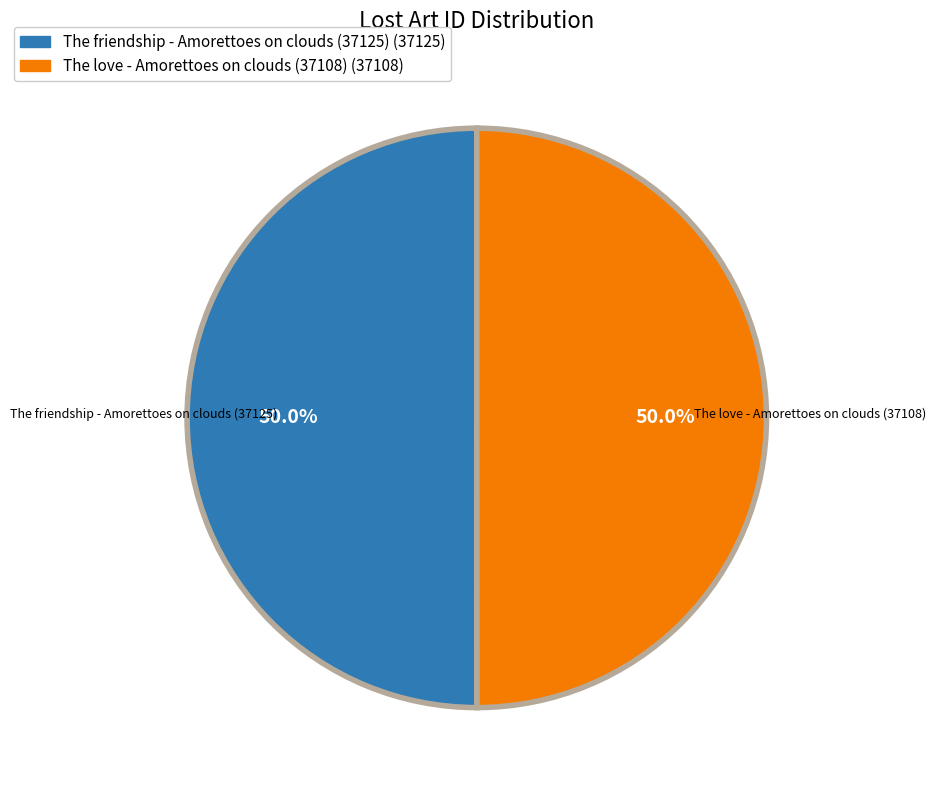

How many segments does this pie chart have?

2